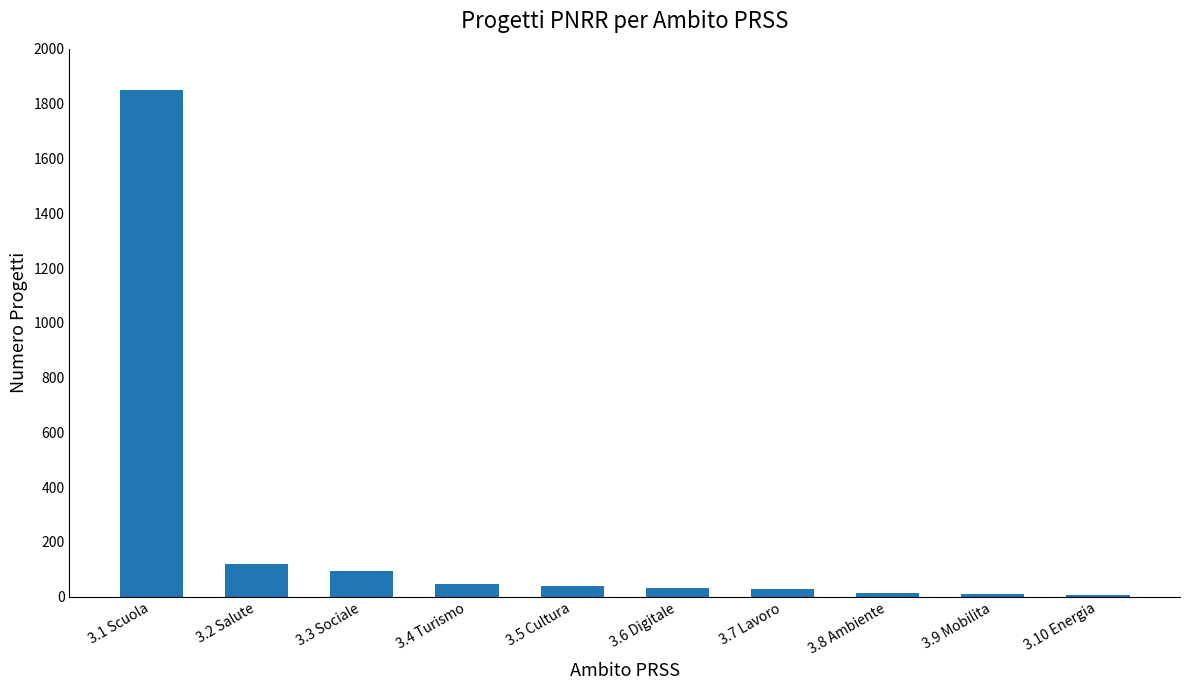

What is the label of the 7th bar from the left?

3.7 Lavoro